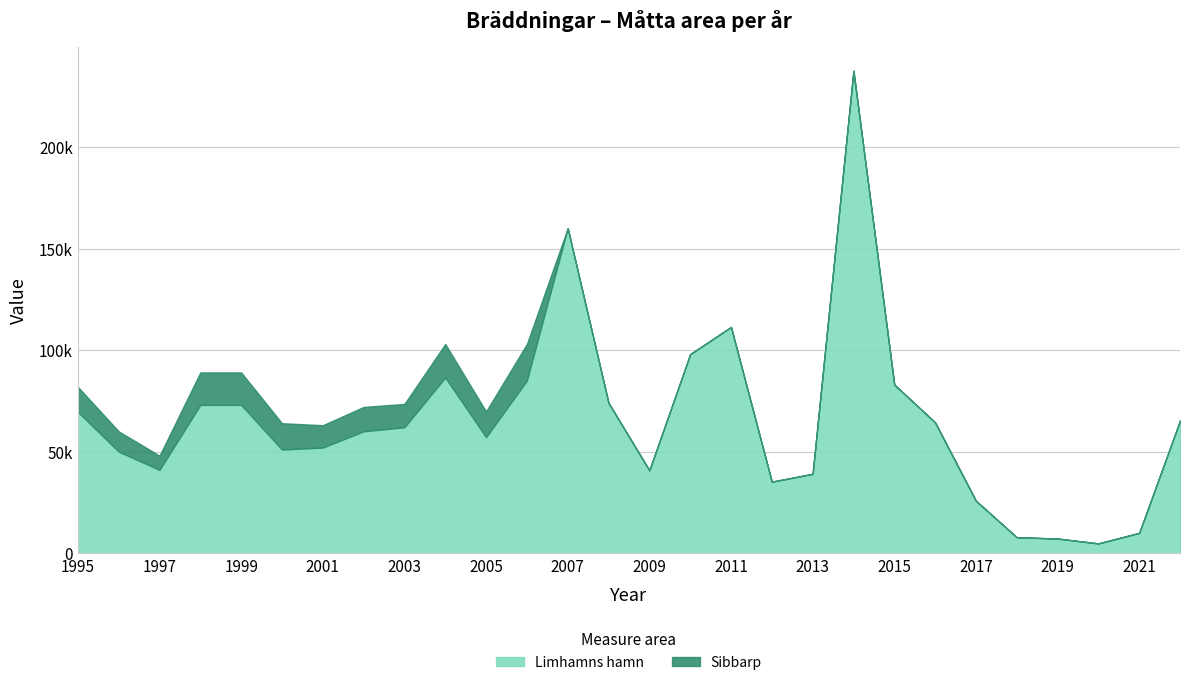

Which series has the largest total across all categories?

Limhamns hamn